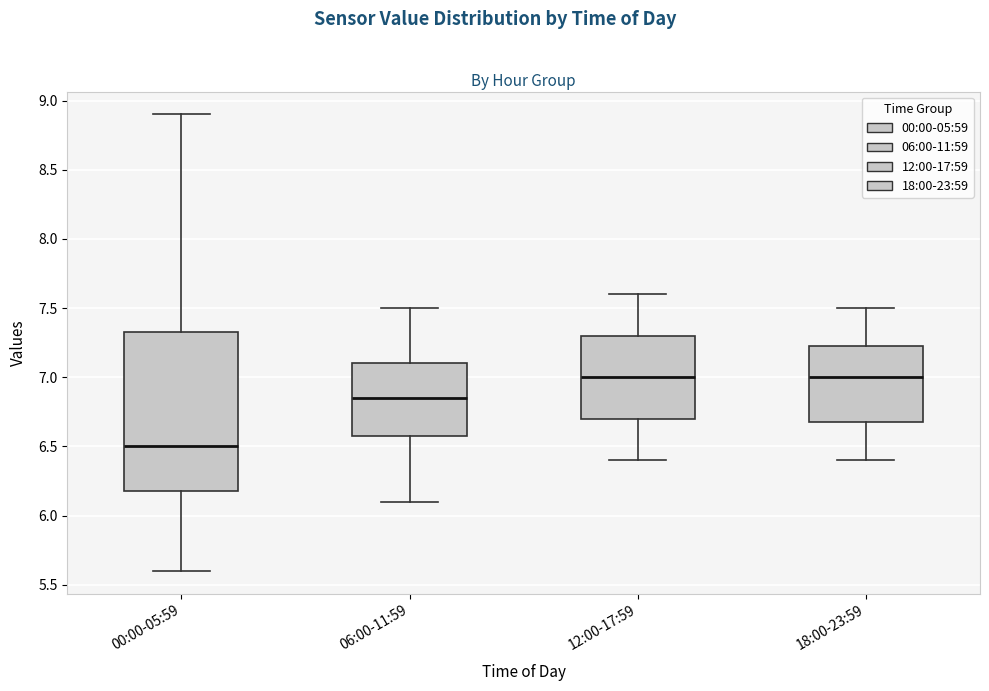

Which box has the lowest median line?

00:00-05:59